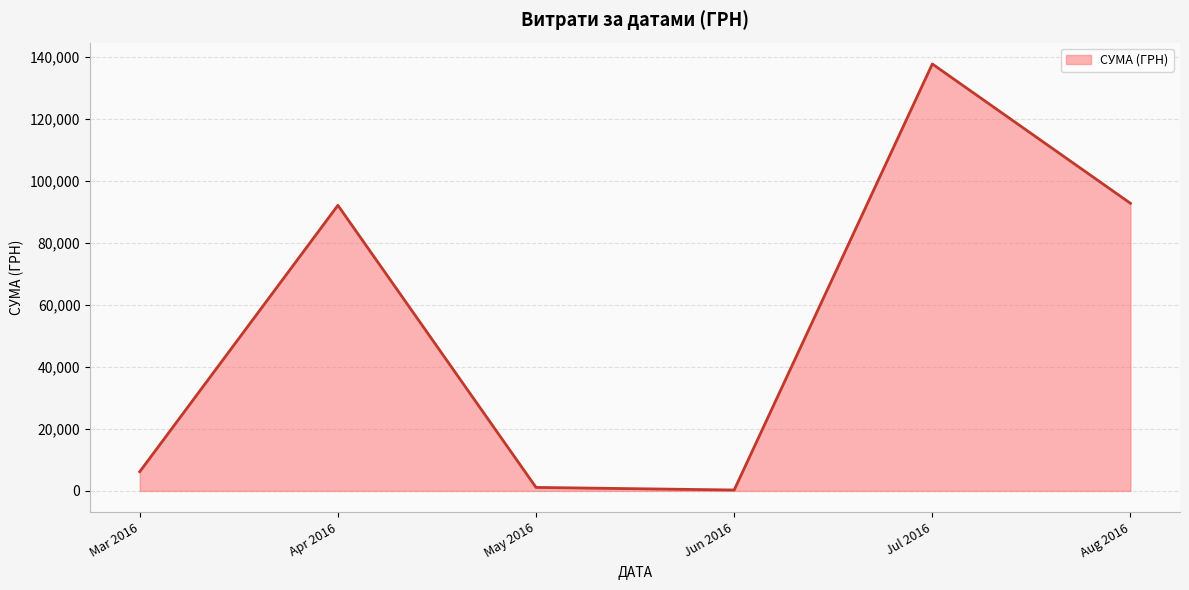

Which label corresponds to the largest value in the chart?

Jul 2016